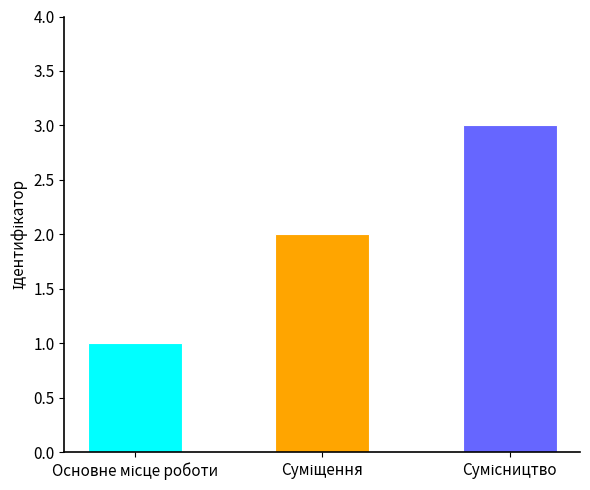

What is the sum of all values?

6